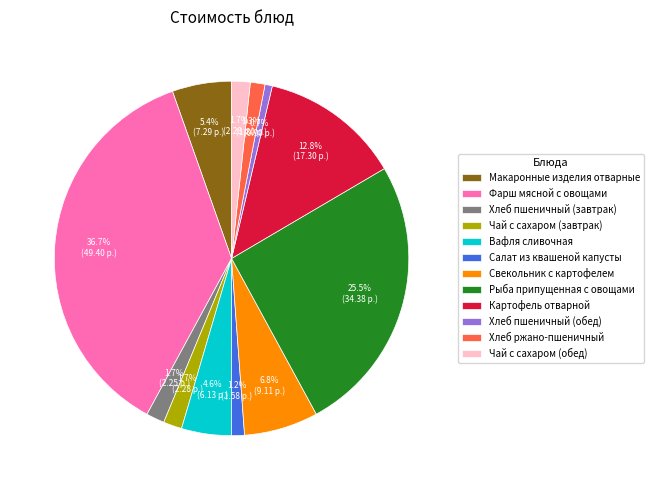

Approximately how many times larger is the value at Вафля сливочная compared to Картофель отварной?

0.4